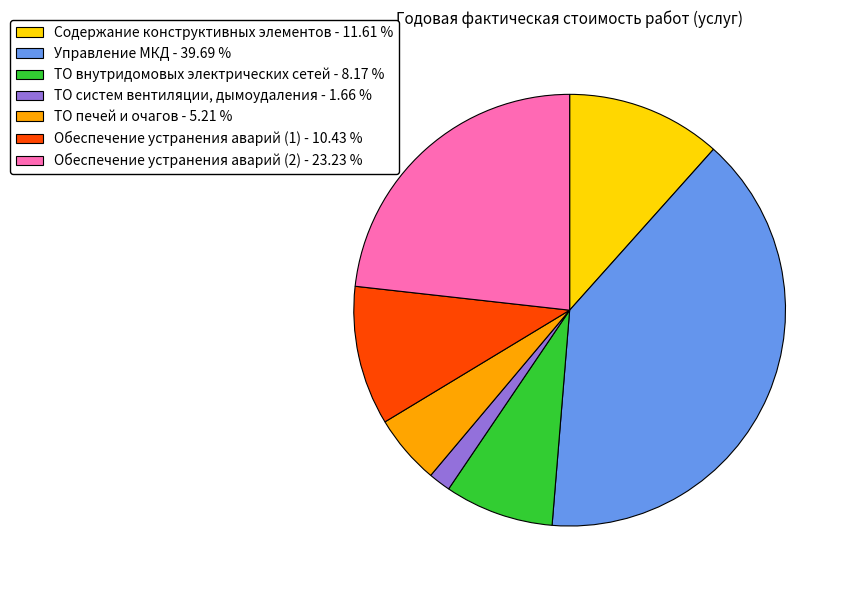

What is the ratio of the value at Обеспечение устранения аварий (1) to the value at ТО систем вентиляции, дымоудаления?

6.3